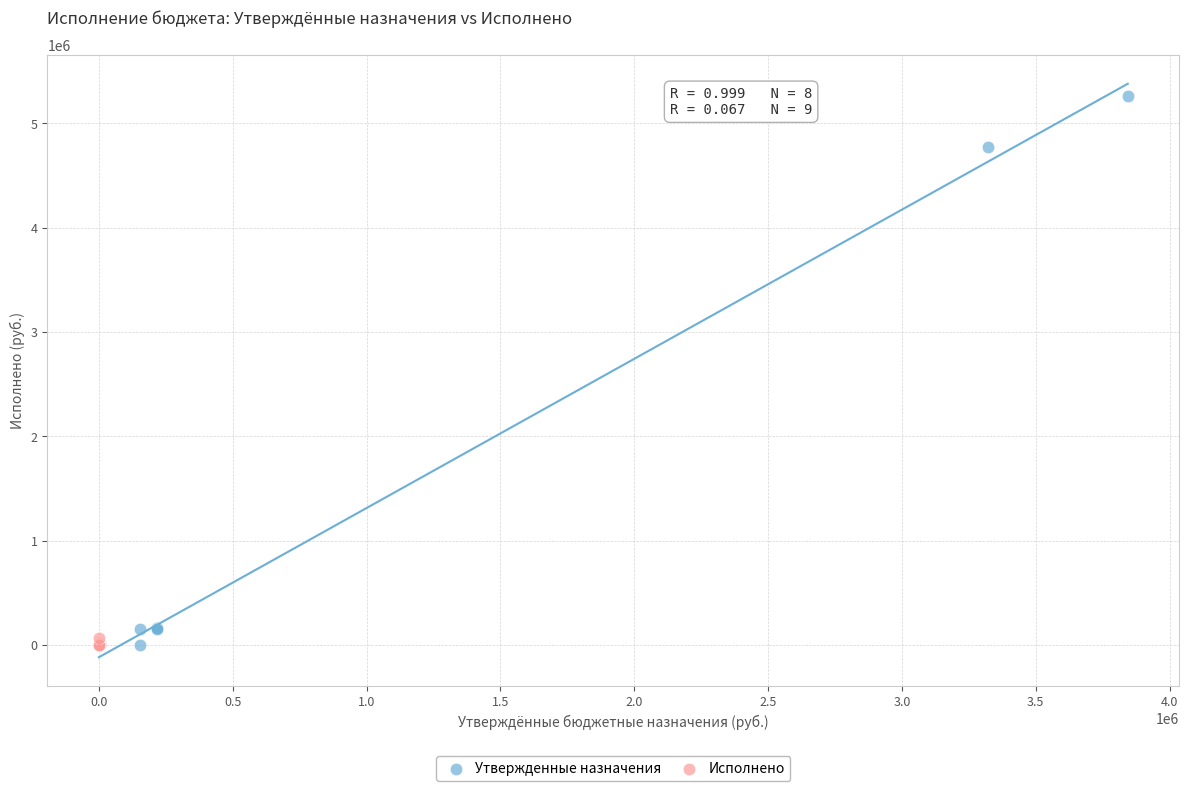

Which series contains the highest Y value?

Утвержденные назначения